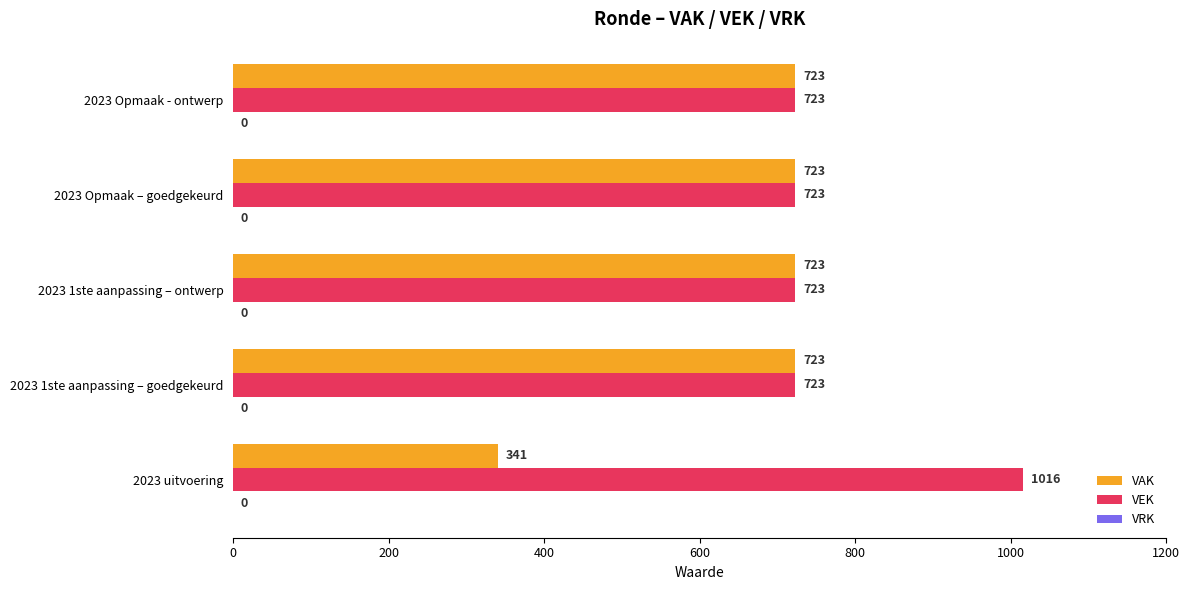

What is the total value across all series at 2023 Opmaak - ontwerp?

1446